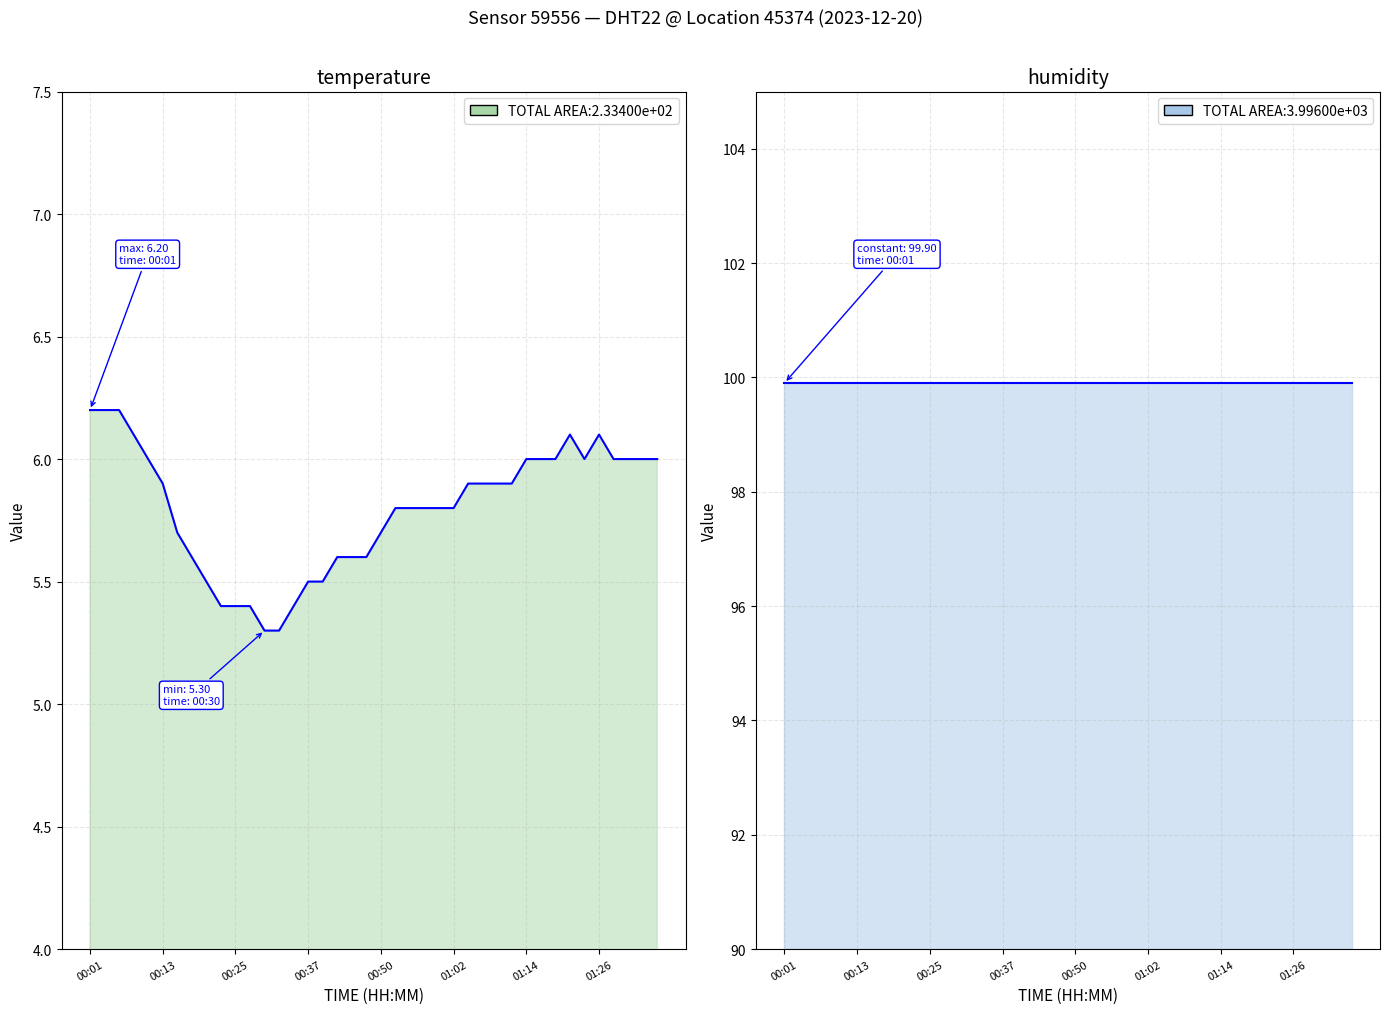

What is the label of the 3rd point from the left?

00:25